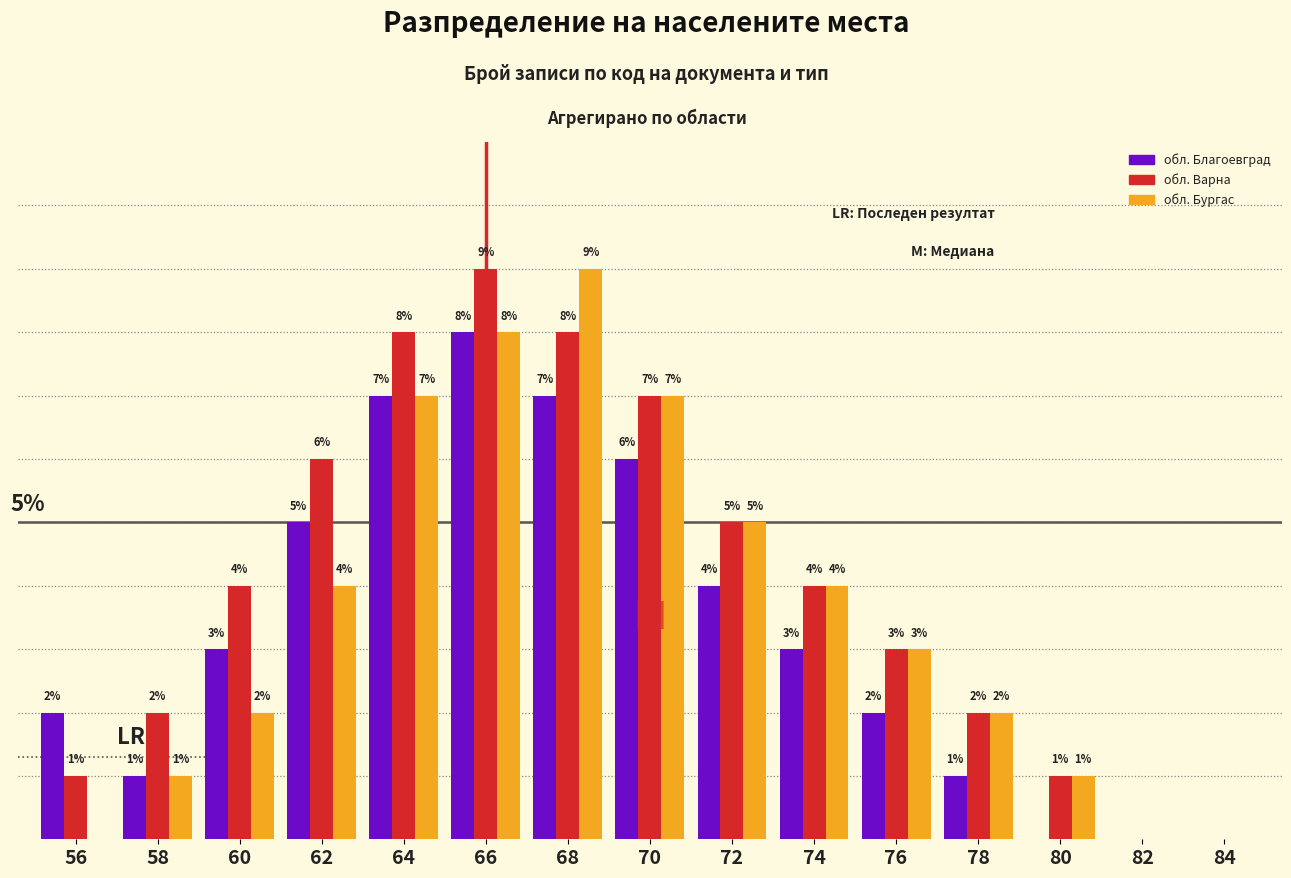

Between 60 and 68, which series saw the biggest shift?

обл. Бургас